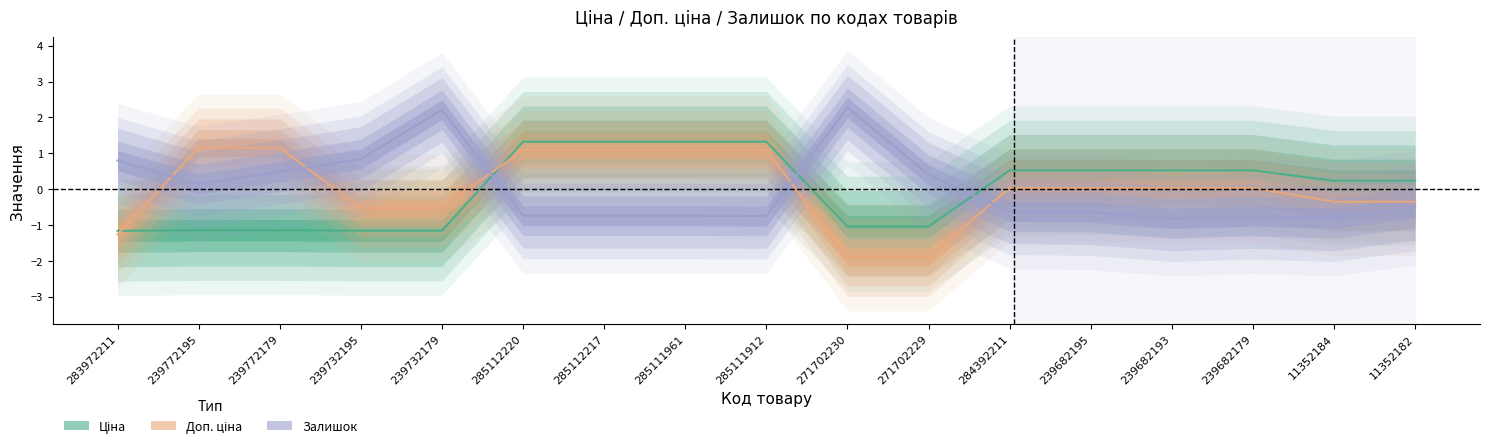

List the labels in order of Залишок value, smallest first.

239682193, 11352184, 285111912, 239682179, 285112220, 285112217, 285111961, 239682195, 284392211, 11352182, 239772195, 271702229, 239772179, 283972211, 239732195, 239732179, 271702230